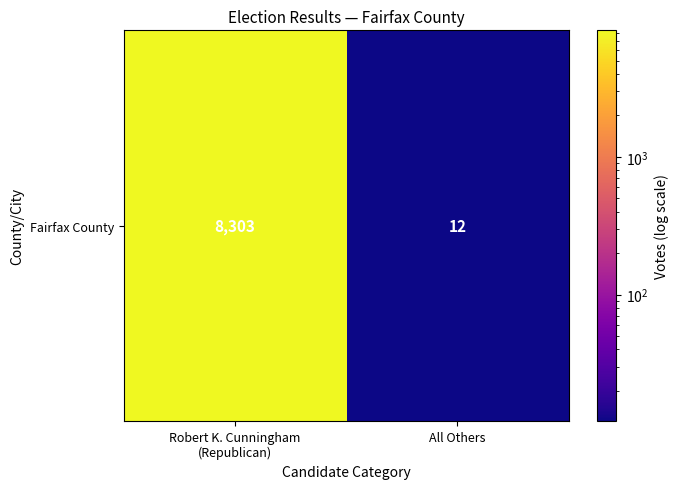

Reading left to right, list all the values displayed in this chart.

8303	12